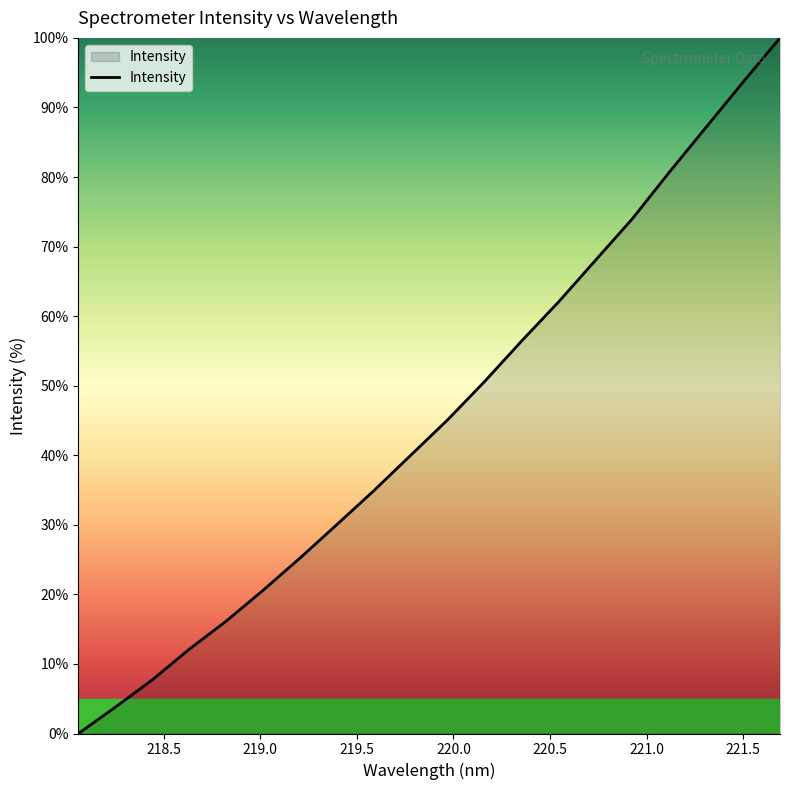

What is the difference between the maximum and second lowest values?

96.2